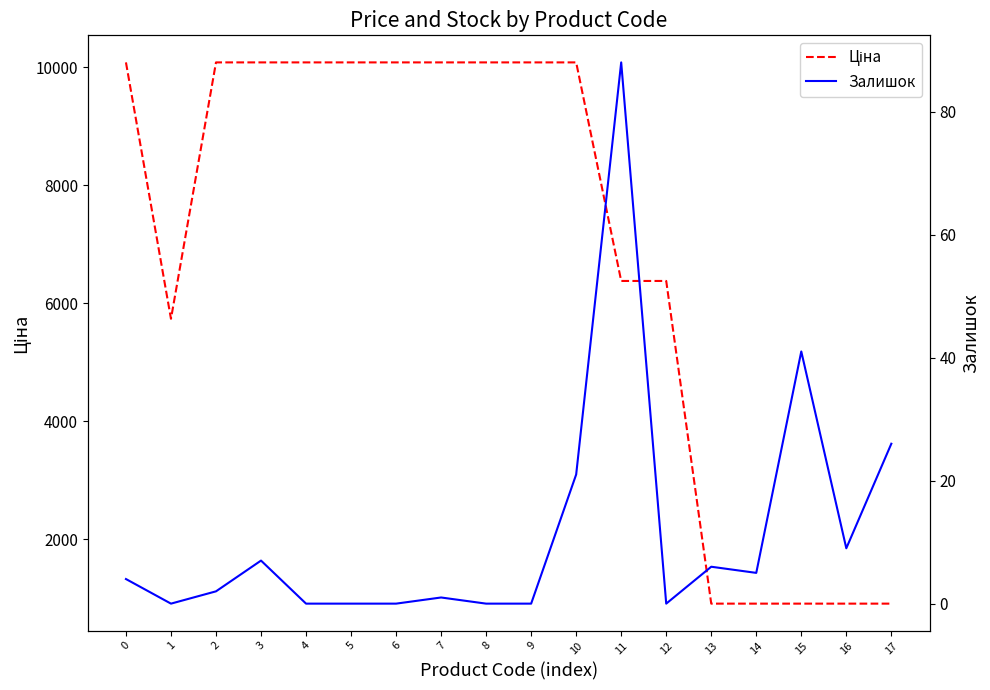

Which series has the largest range (max minus min)?

Ціна